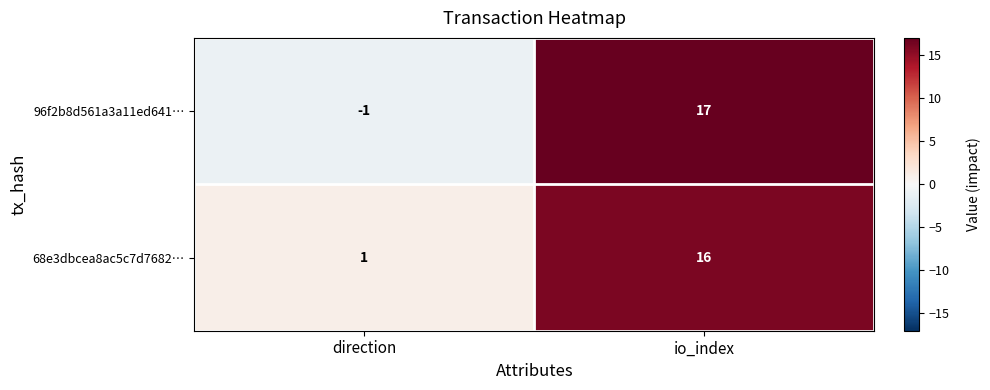

Rank the categories by 68e3dbcea8ac5c7d7682… value from highest to lowest.

io_index, direction